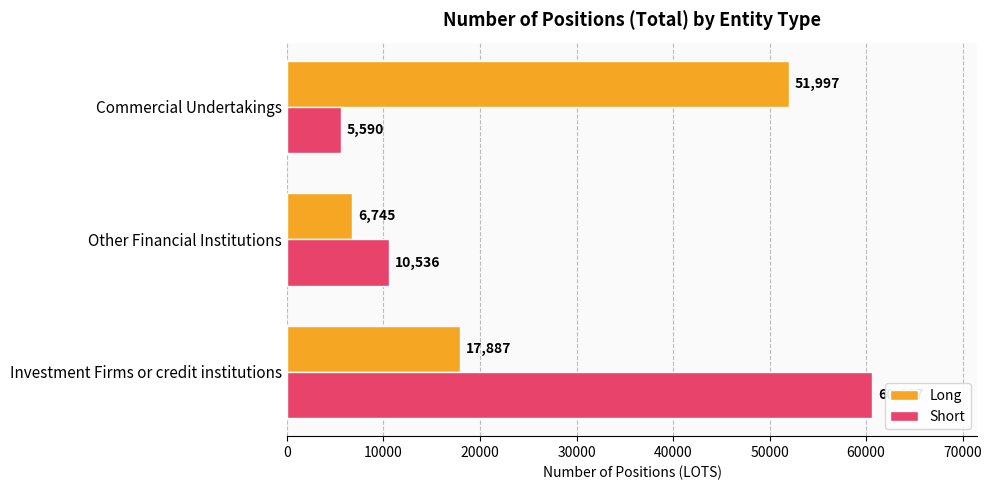

Which series changed the most between Other Financial Institutions and Commercial Undertakings?

Long